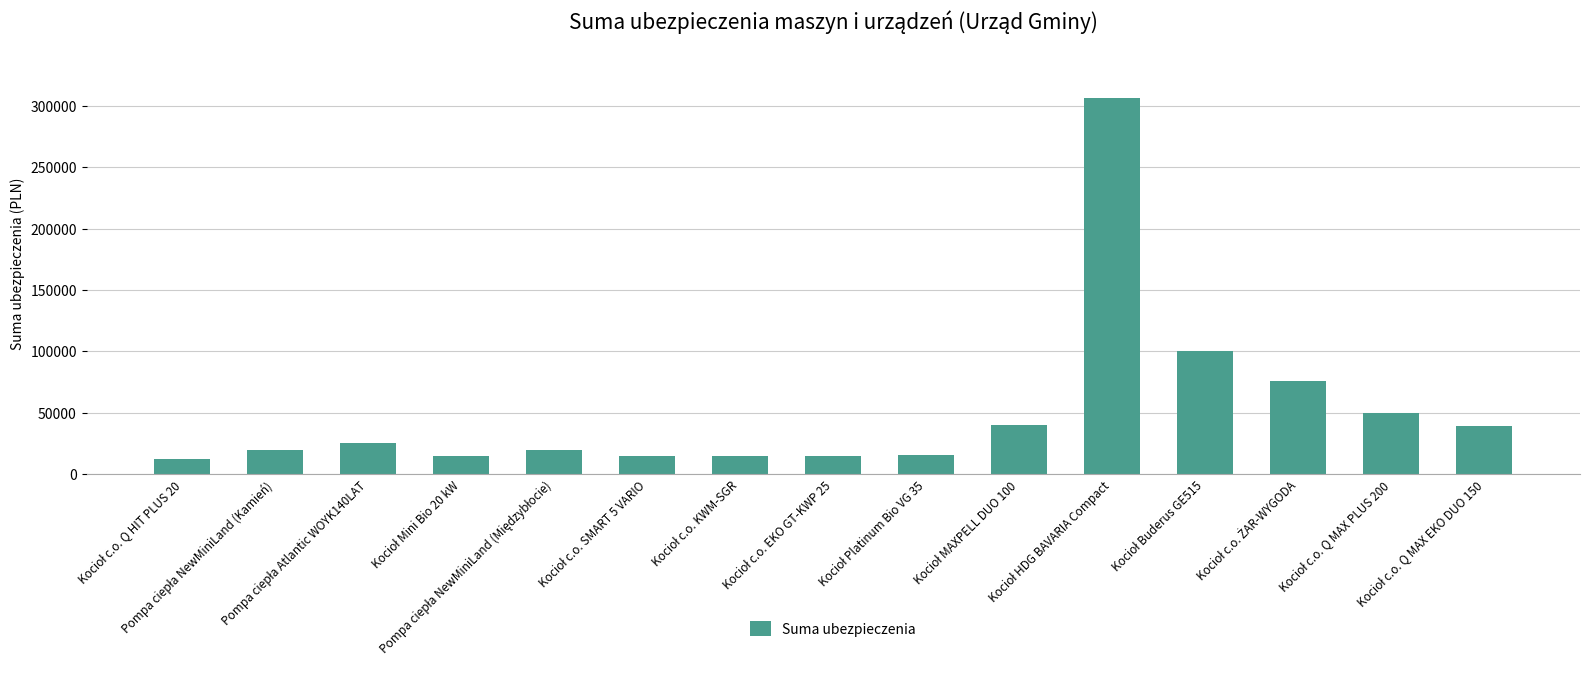

How many distinct data groups are displayed?

1